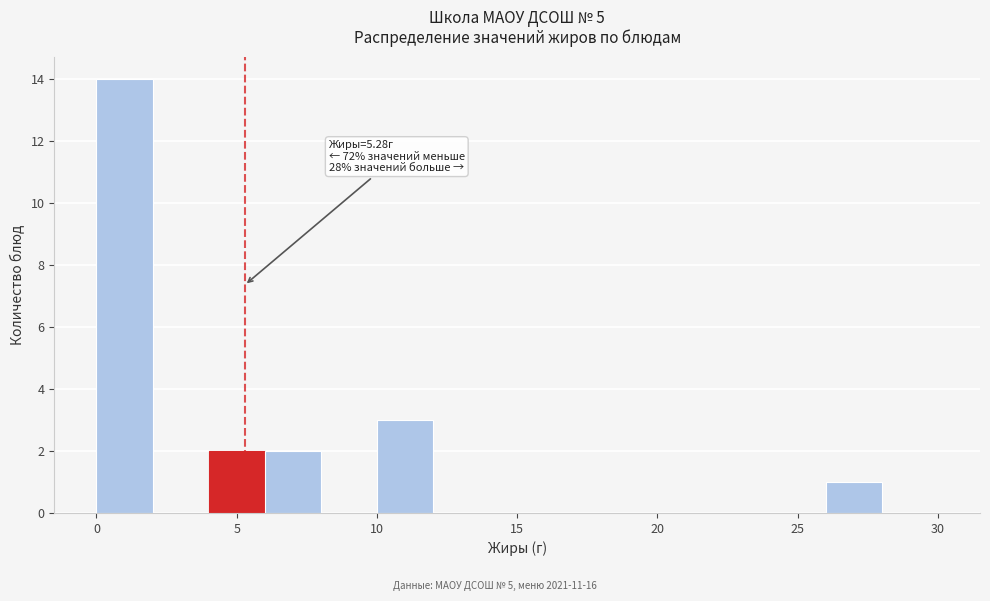

Which range on the x-axis has the tallest bar?

0 to 2